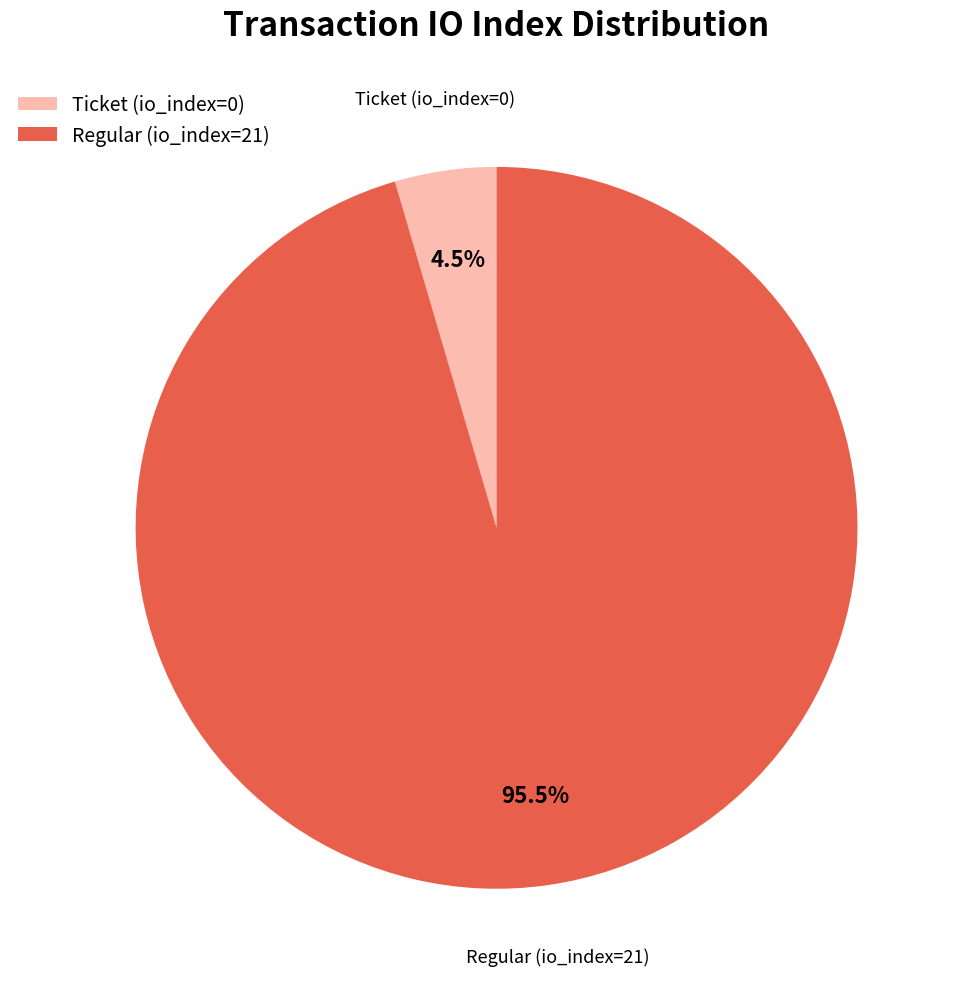

Rank the categories by value from highest to lowest.

Regular (io_index=21), Ticket (io_index=0)